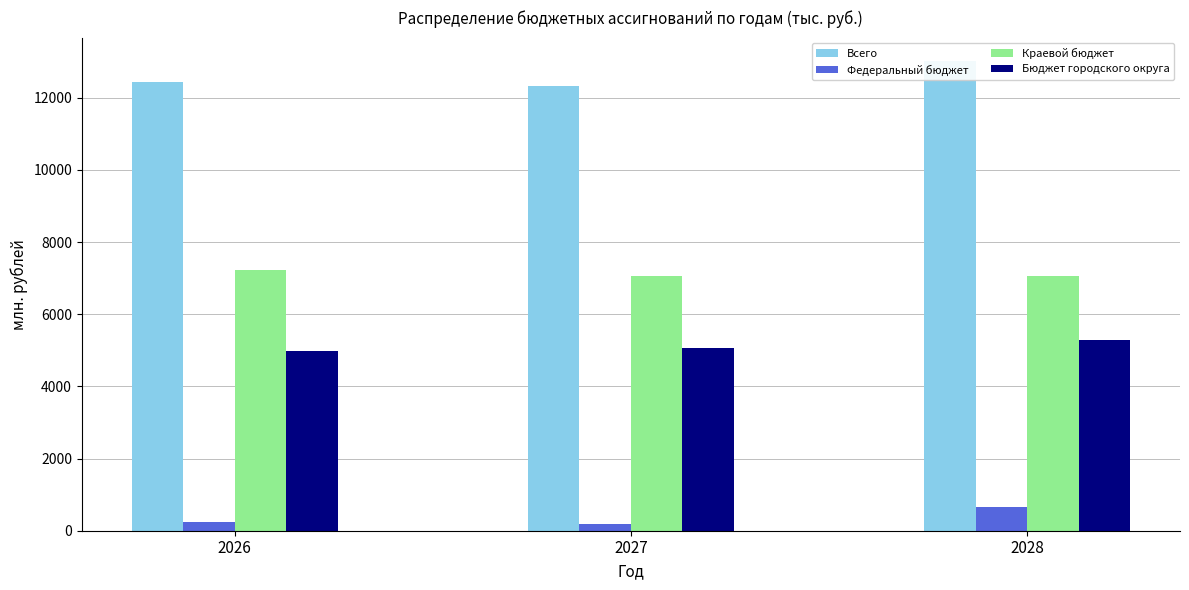

Is it true that Краевой бюджет equals 7050.4 at 2028?

True